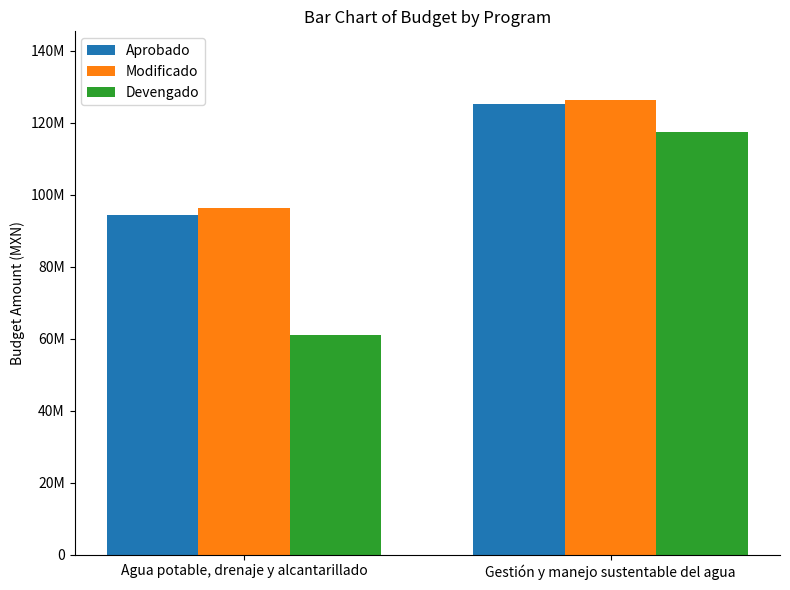

List the series in order of their peak value, highest first.

Modificado, Aprobado, Devengado